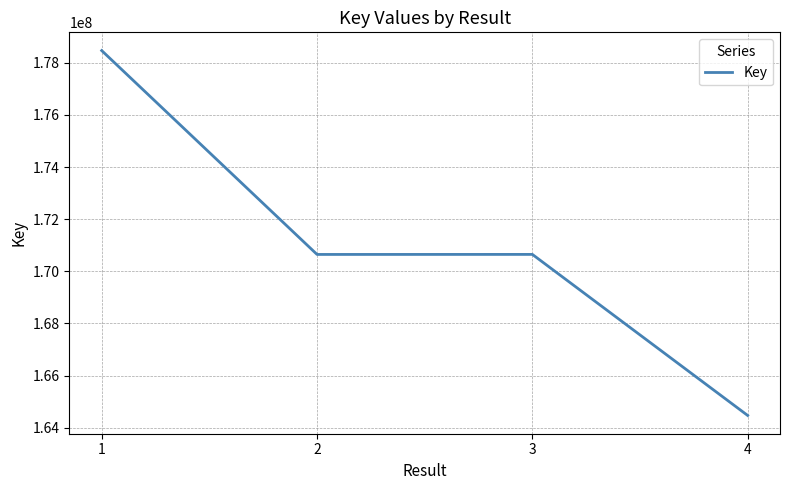

How many categories are shown in the chart?

4